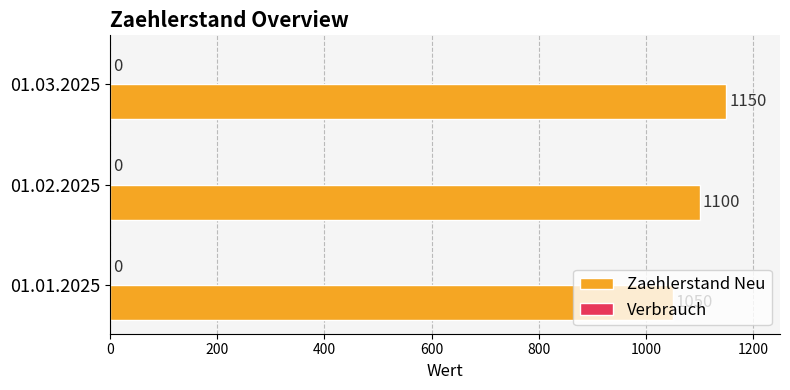

Which category has the highest value across all series?

01.03.2025